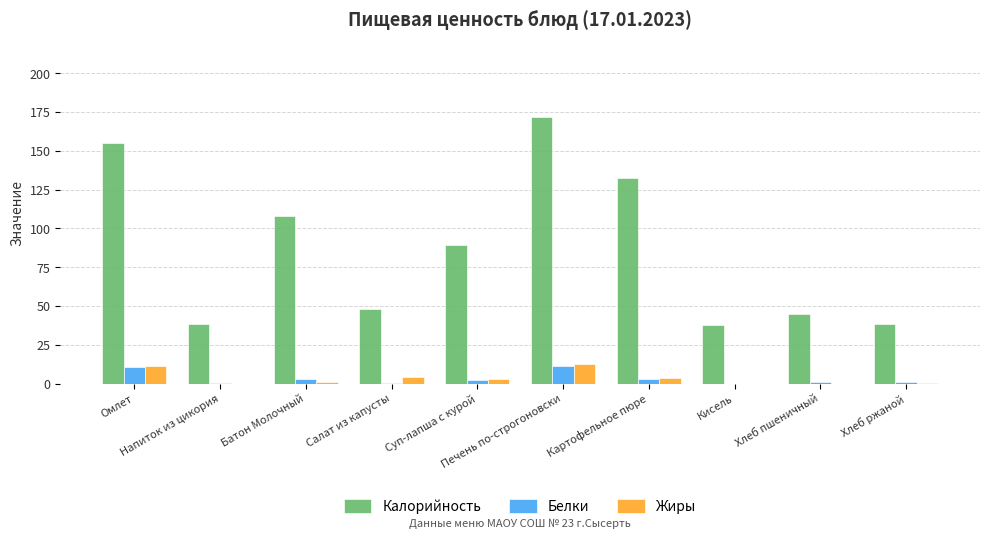

Which series has the largest total across all categories?

Калорийность